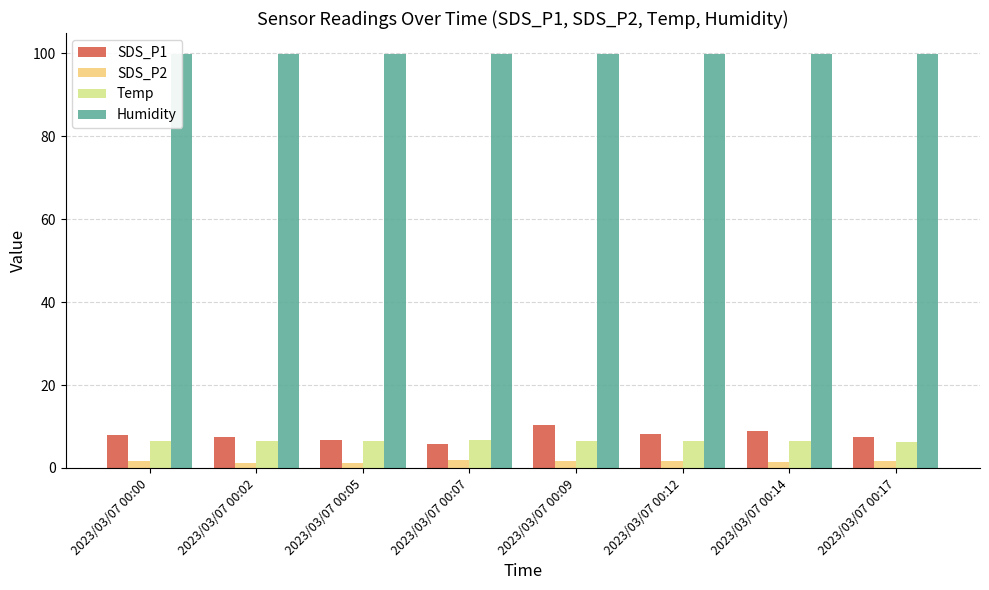

At how many categories does at least one series exceed 39?

8